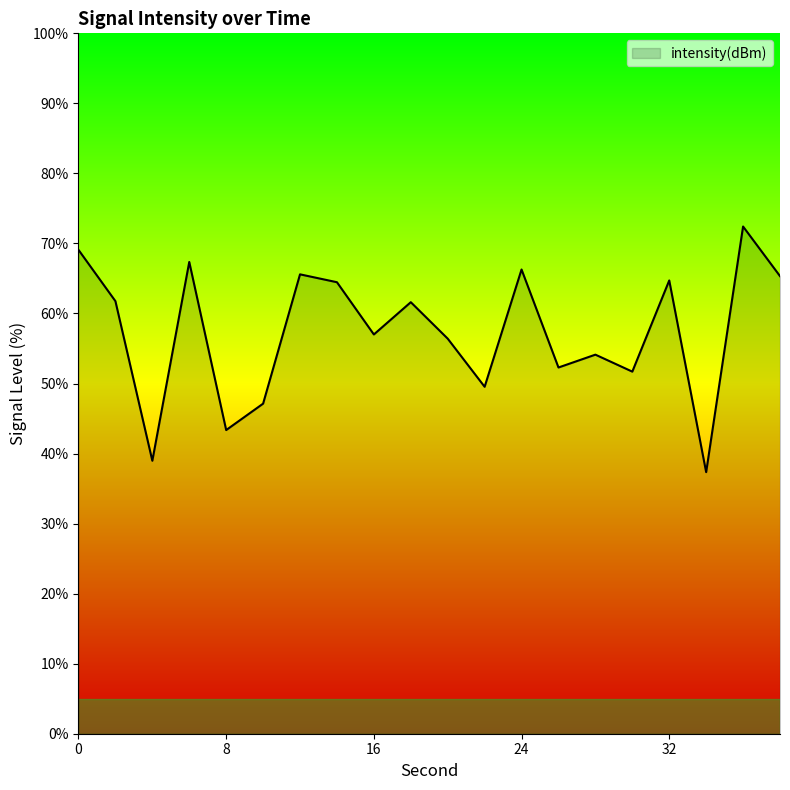

What is the difference between the maximum and minimum values?

35.1